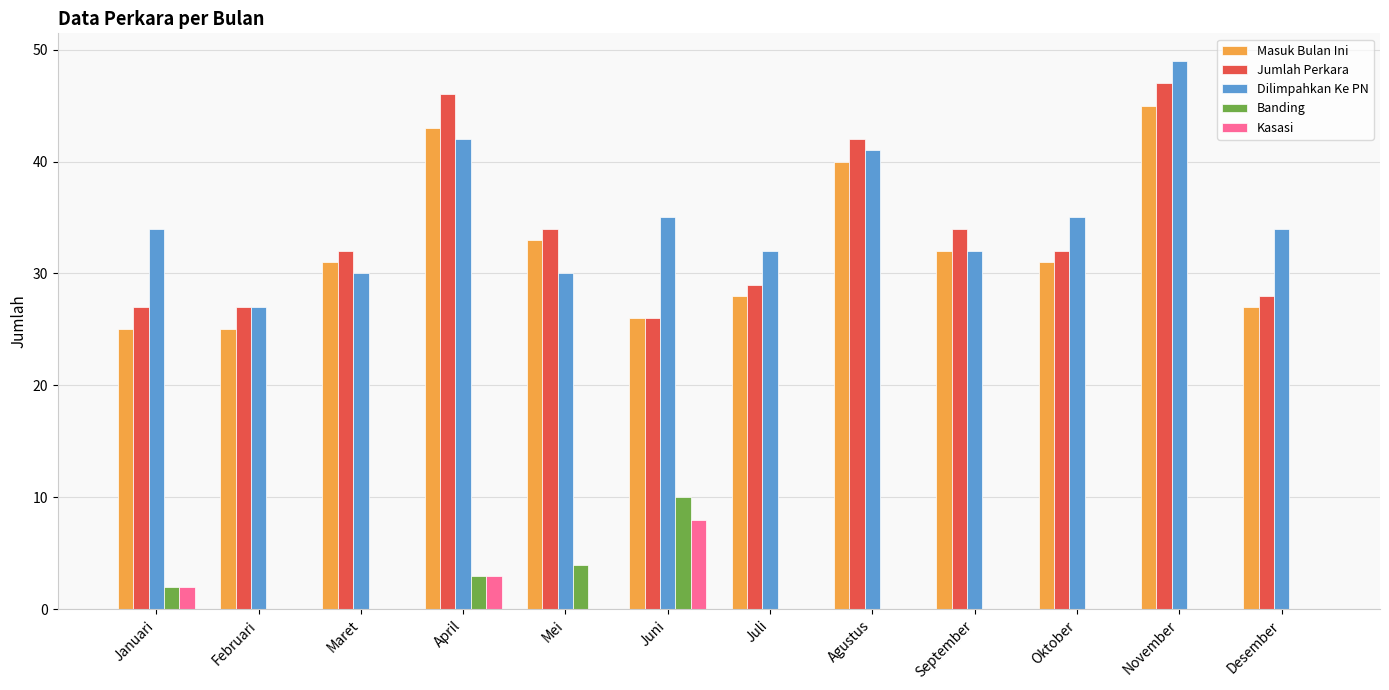

Reading left to right, extract all data points from this chart.

Masuk Bulan Ini: 25	25	31	43	33	26	28	40	32	31	45	27
Jumlah Perkara: 27	27	32	46	34	26	29	42	34	32	47	28
Dilimpahkan Ke PN: 34	27	30	42	30	35	32	41	32	35	49	34
Banding: 2	0	0	3	4	10	0	0	0	0	0	0
Kasasi: 2	0	0	3	0	8	0	0	0	0	0	0